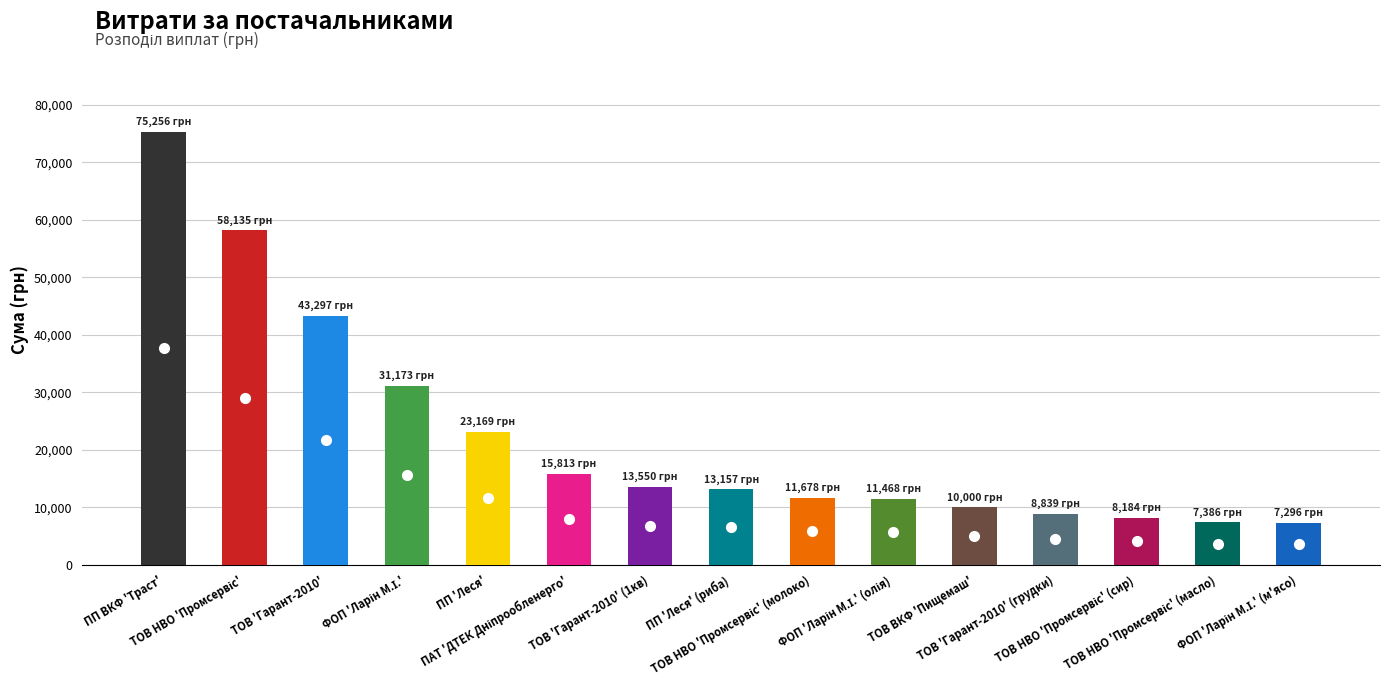

What is the difference between the maximum and minimum values?

67960.7